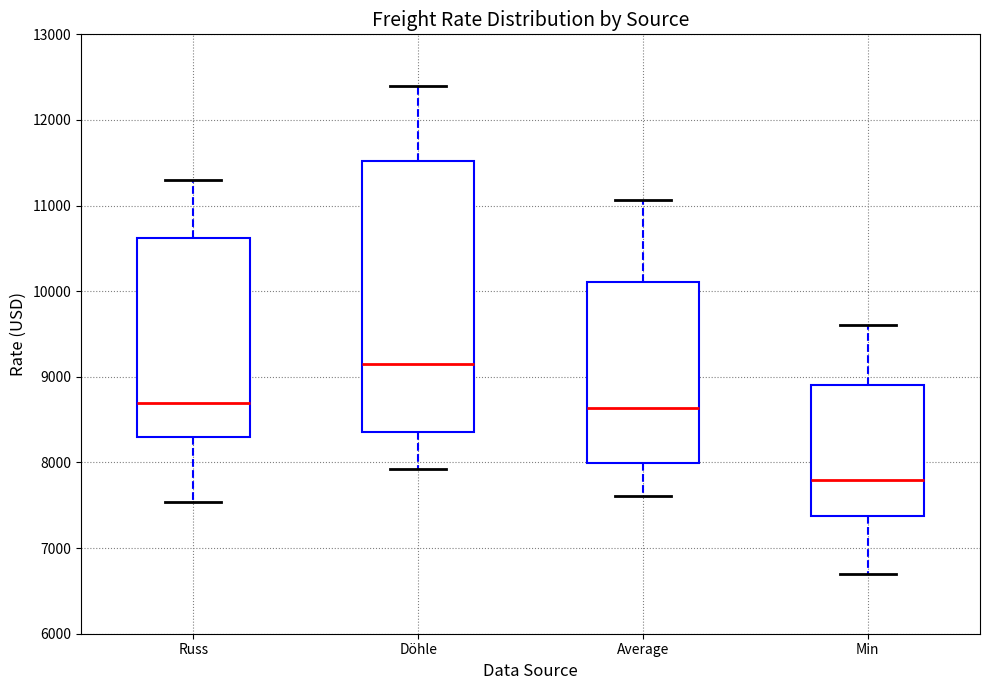

Reading left to right, read every box against the y-axis: the position of its median line, the range the box covers, and the ends of its whiskers. The values are not printed on the chart, so give them approximately, as read against the axis.

Russ: median 8700, box 8300 to 10600, whiskers 7500 to 11300
Döhle: median 9100, box 8400 to 11500, whiskers 7900 to 12400
Average: median 8600, box 8000 to 10100, whiskers 7600 to 11100
Min: median 7800, box 7400 to 8900, whiskers 6700 to 9600